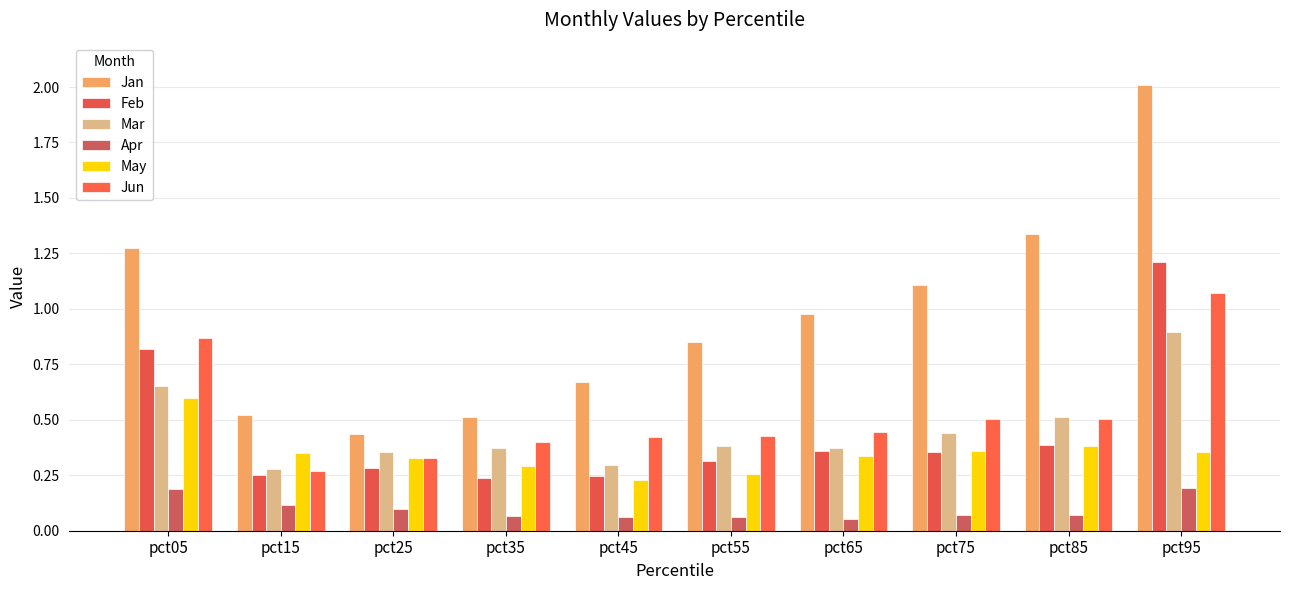

What is the total value across all series at pct85?

3.2